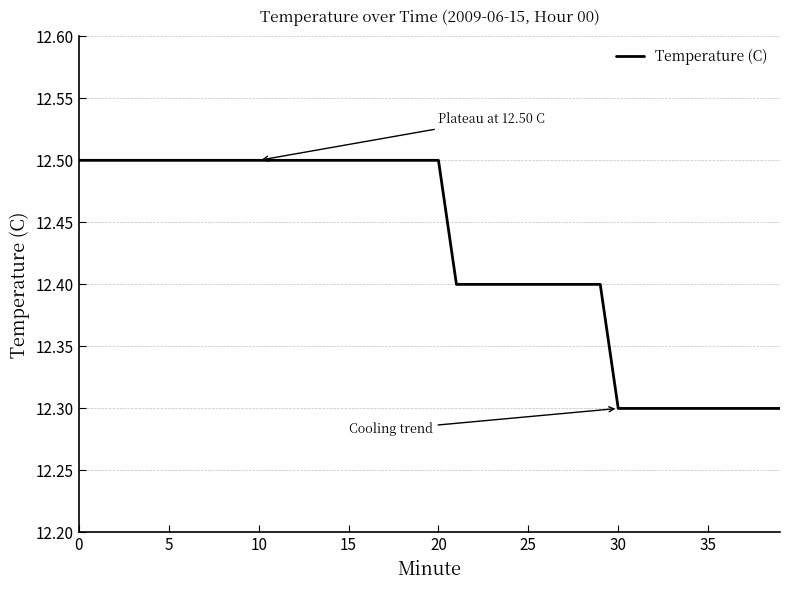

Reading left to right, what are all the values shown in this chart?

12.5	12.5	12.5	12.5	12.5	12.5	12.5	12.5	12.5	12.5	12.5	12.5	12.5	12.5	12.5	12.5	12.5	12.5	12.5	12.5	12.5	12.4	12.4	12.4	12.4	12.4	12.4	12.4	12.4	12.4	12.3	12.3	12.3	12.3	12.3	12.3	12.3	12.3	12.3	12.3